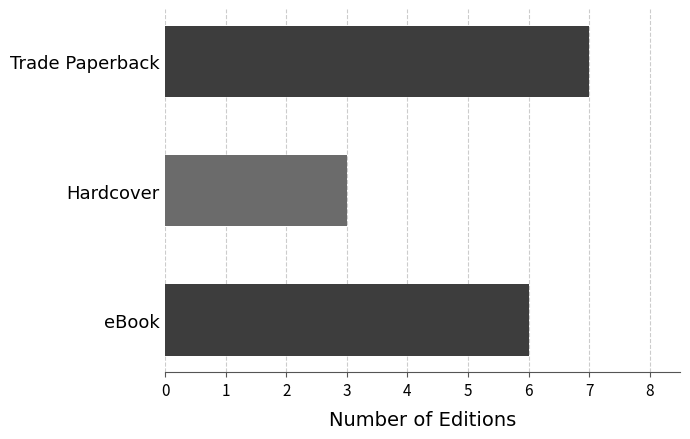

What is the label of the 2nd bar from the top?

Hardcover